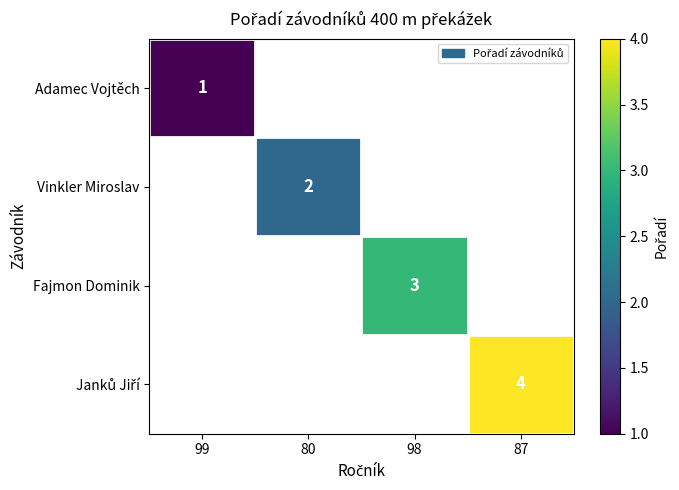

Is it true that Fajmon Dominik equals 3 at 98?

True